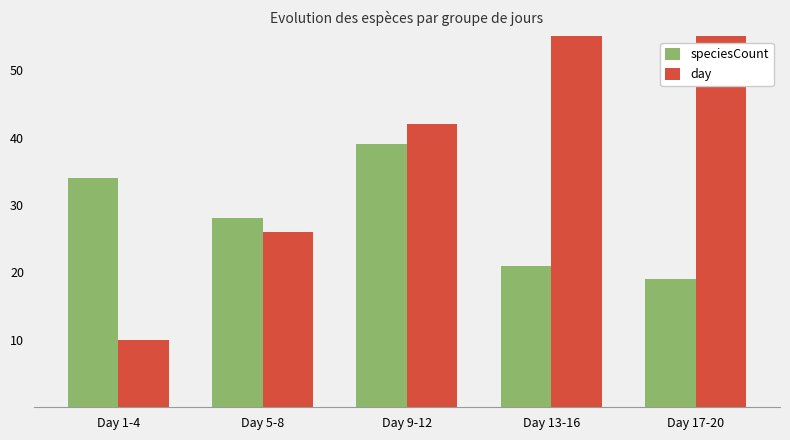

What is the approximate value of speciesCount at Day 13-16?

21